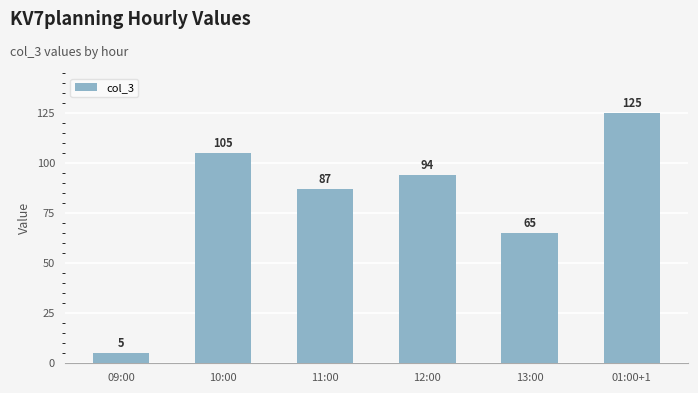

Does the chart contain stacked bars?

No